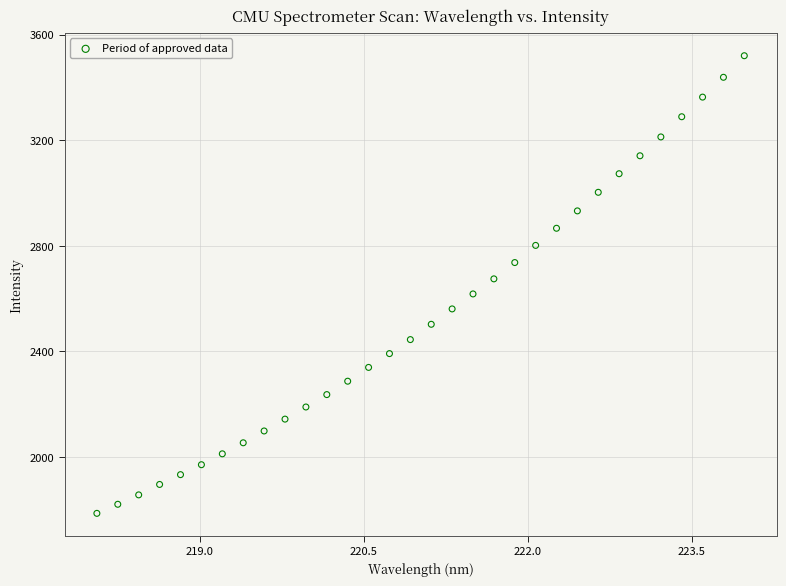

What is the range of X values (max minus min)?

5.9